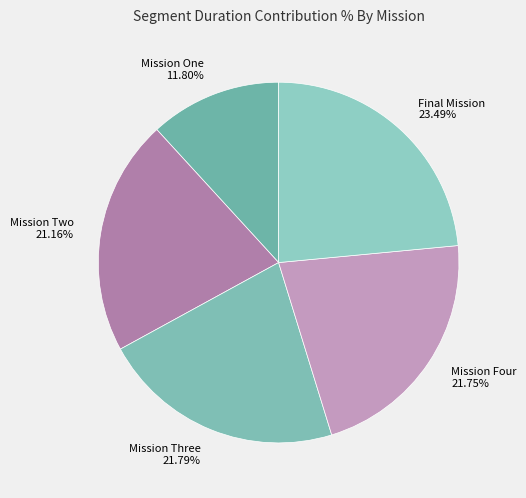

To the nearest percent, what is the average slice percentage?

20%